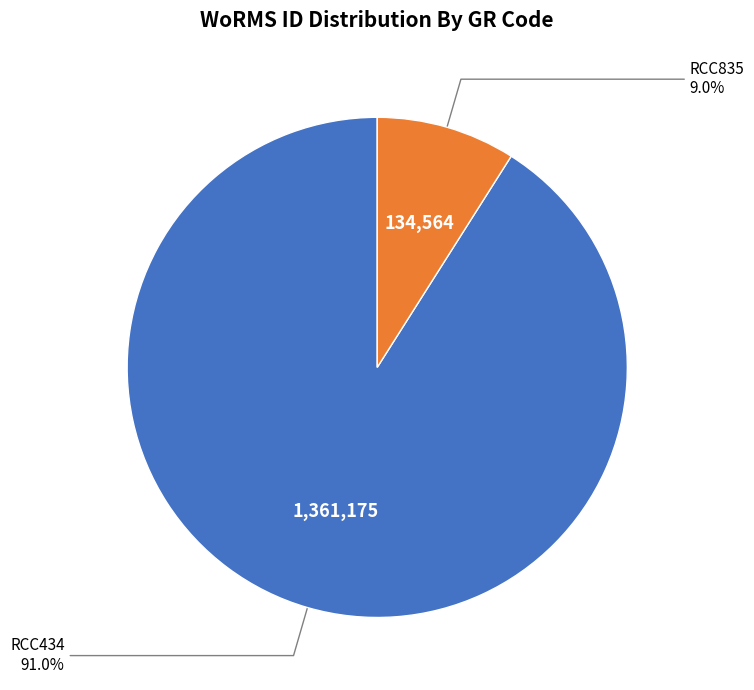

To the nearest percent, what is the average slice percentage?

50%